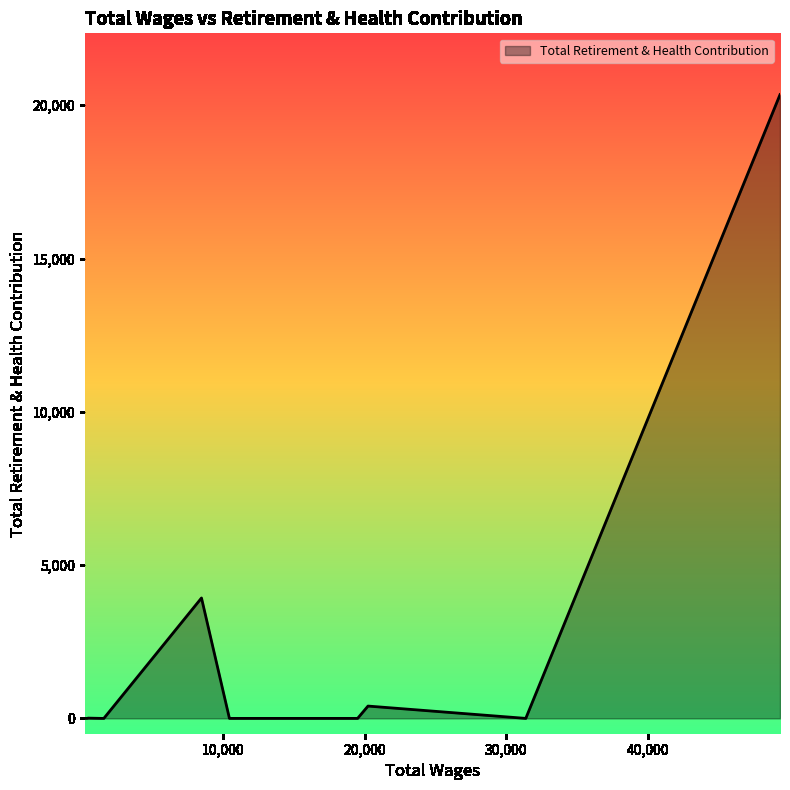

What is the average value?

1899